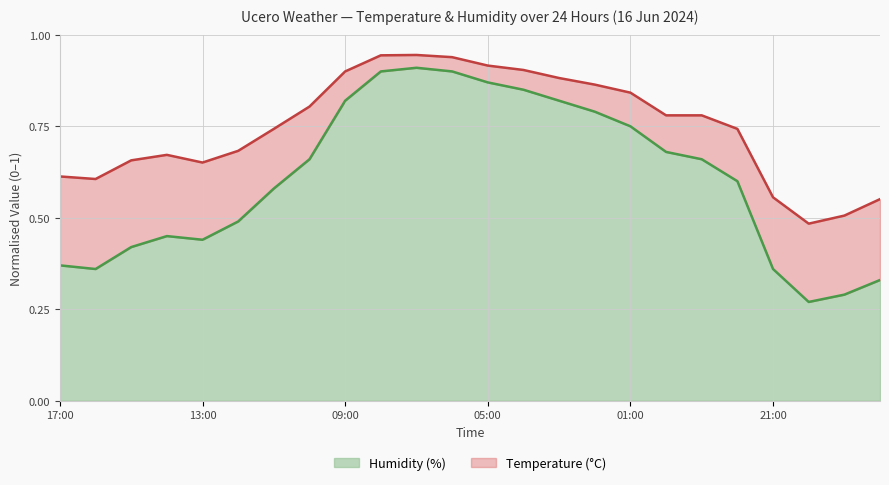

What is the maximum value shown in the chart?

0.9